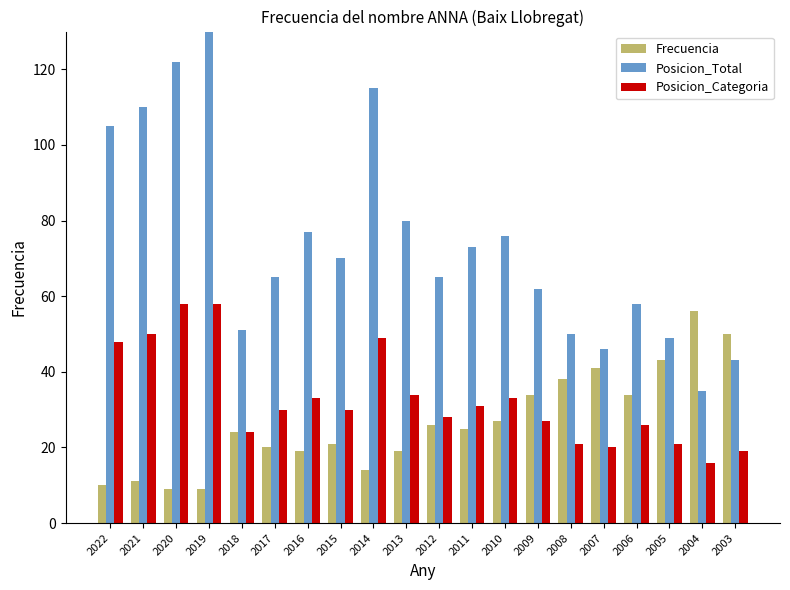

True or false: Frecuencia has a value of 41 at 2007.

True